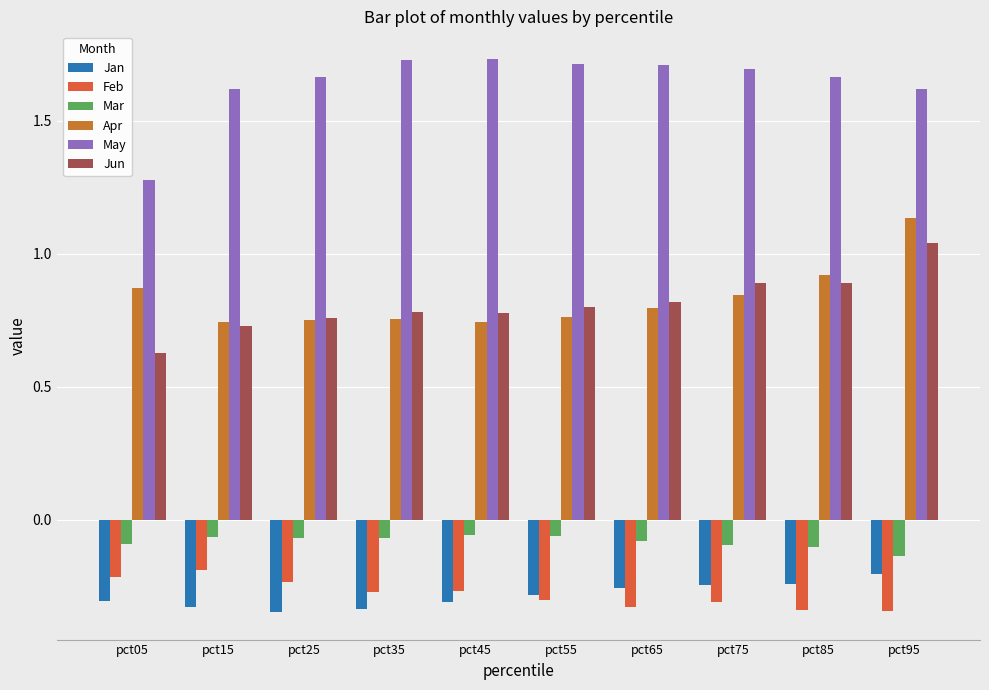

Count the number of categories in the chart.

10